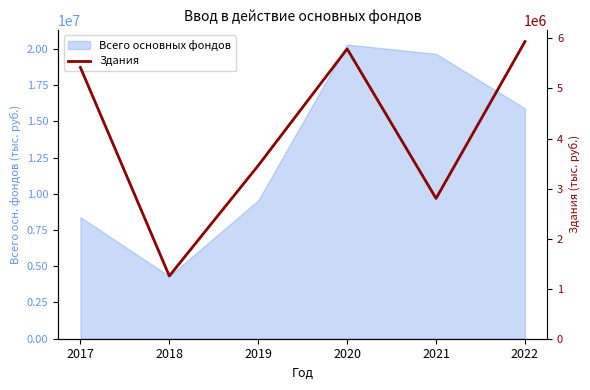

How many lines are shown in the chart?

1